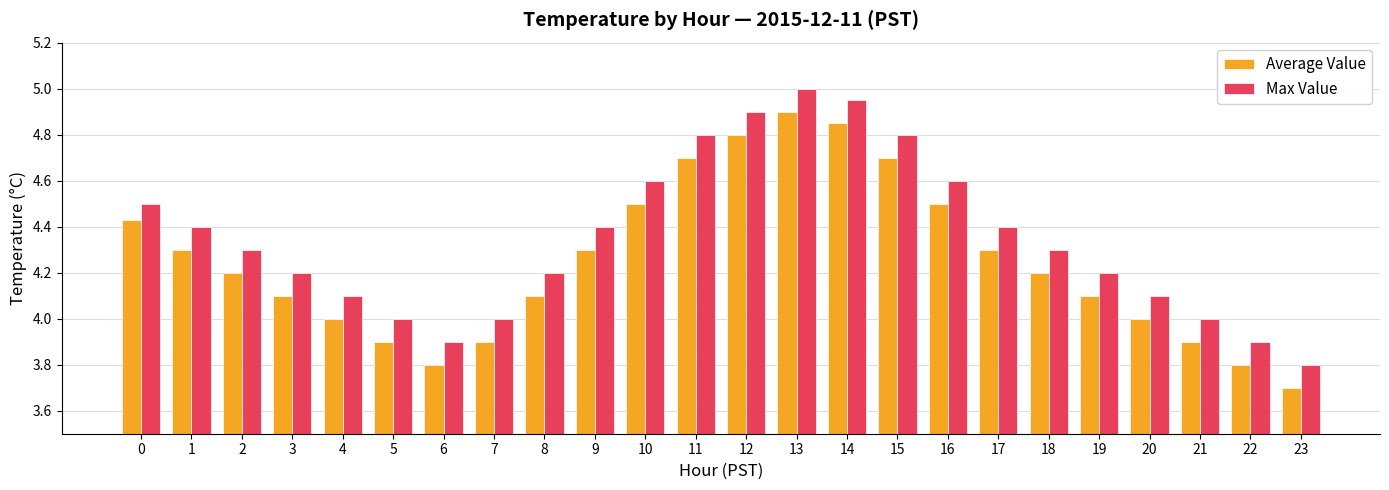

What is the value of the Max Value bar at the 24th from the left?

3.8